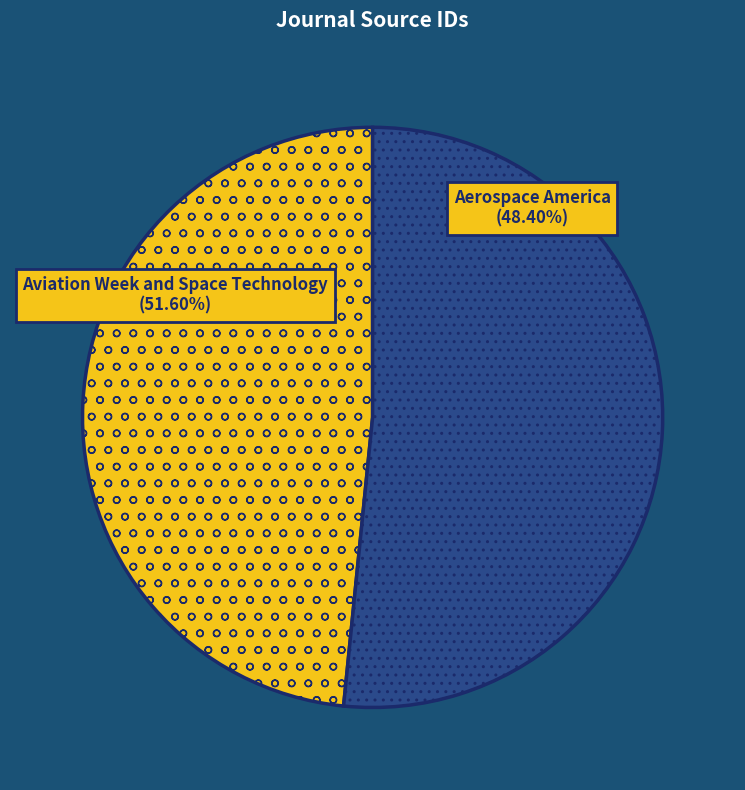

To the nearest percent, what percentage of the pie is Aviation Week and Space Technology?

52%